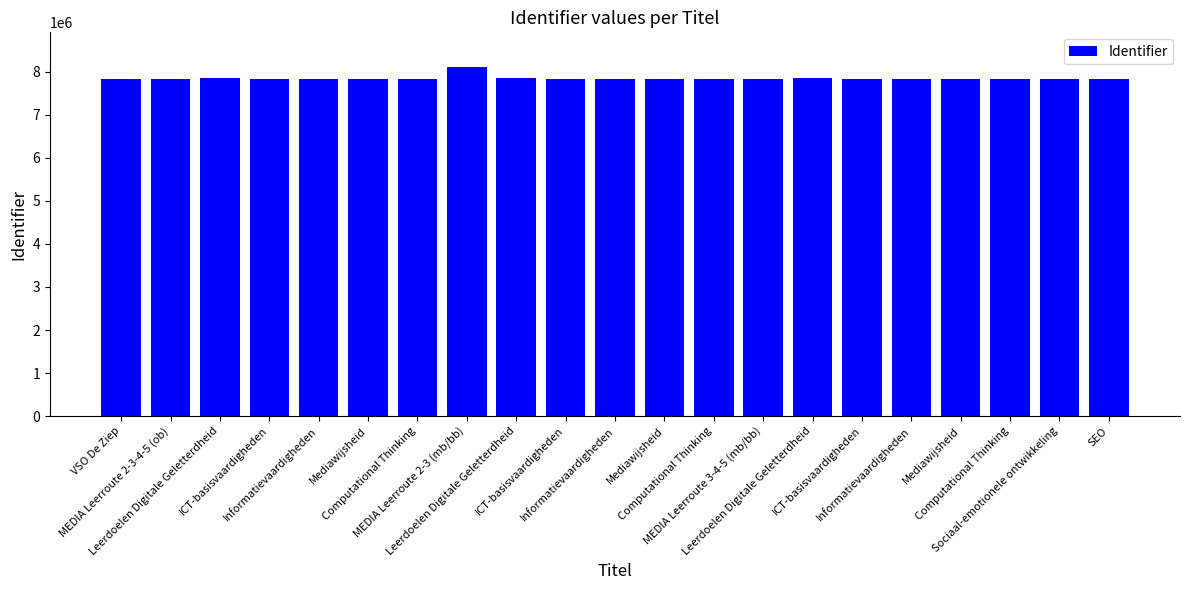

How many categories are shown in the chart?

21